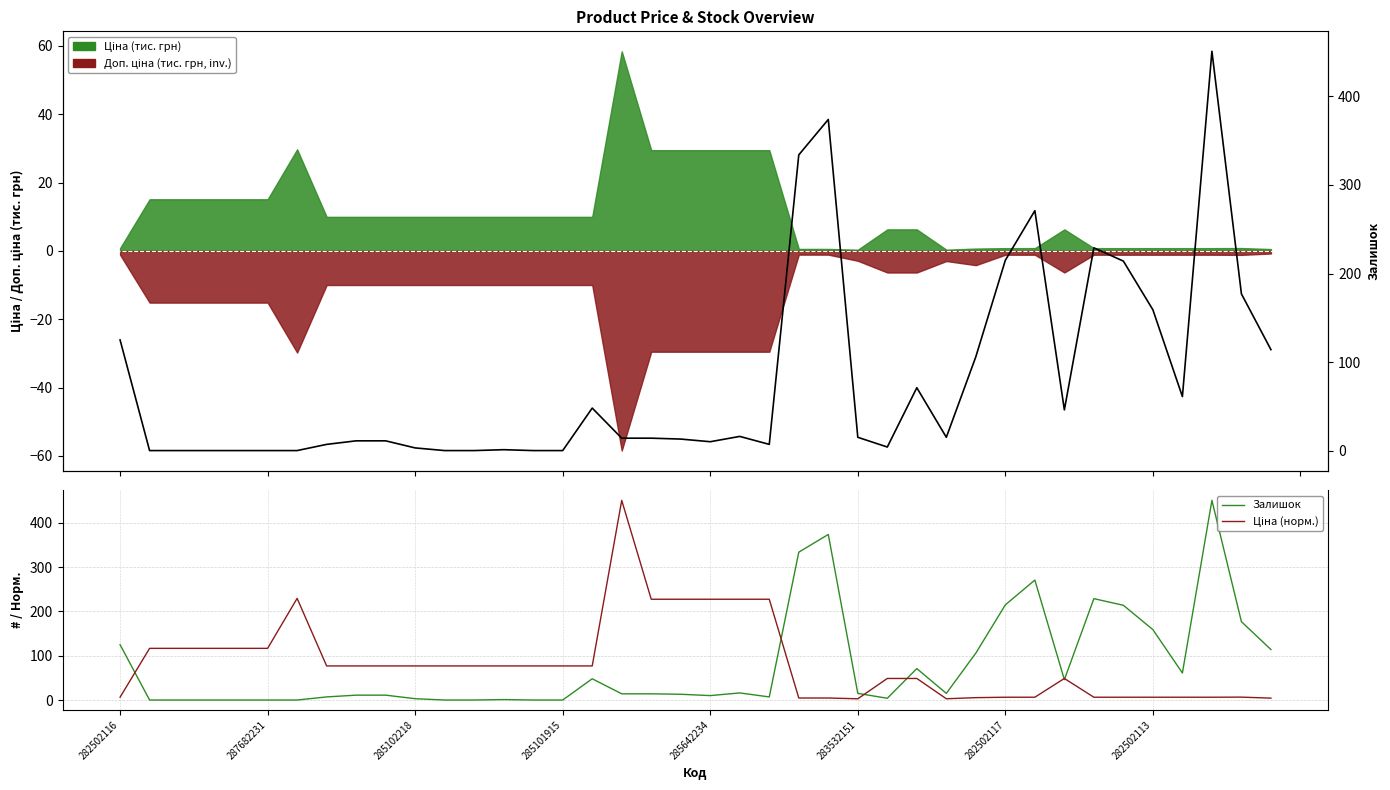

How many data points in Залишок are less than 14?

19